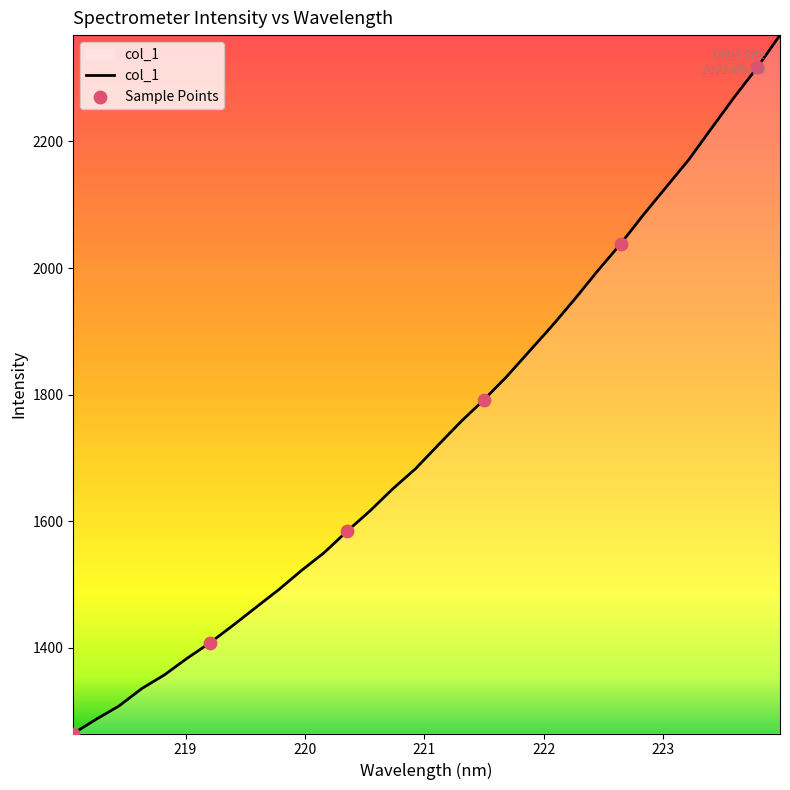

What is the difference between the maximum and minimum values?

1103.4